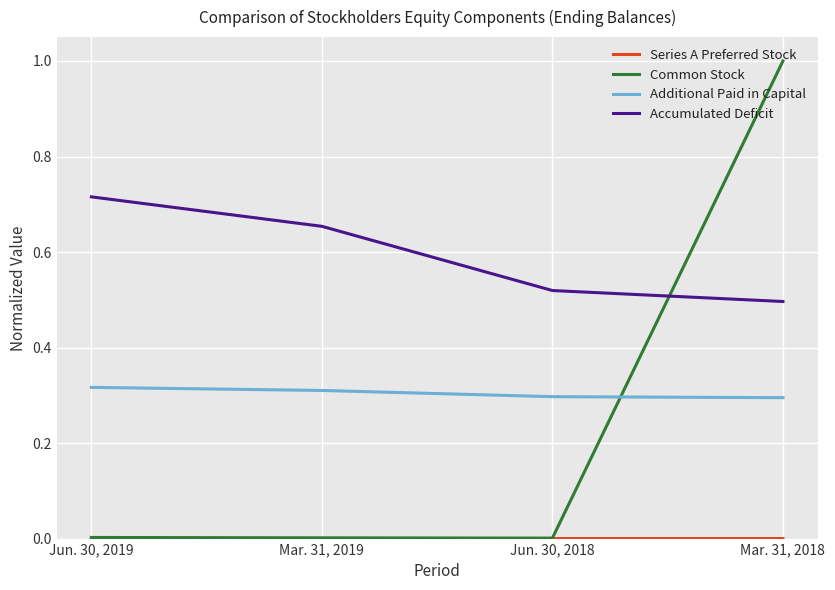

Which series has the largest range (max minus min)?

Common Stock